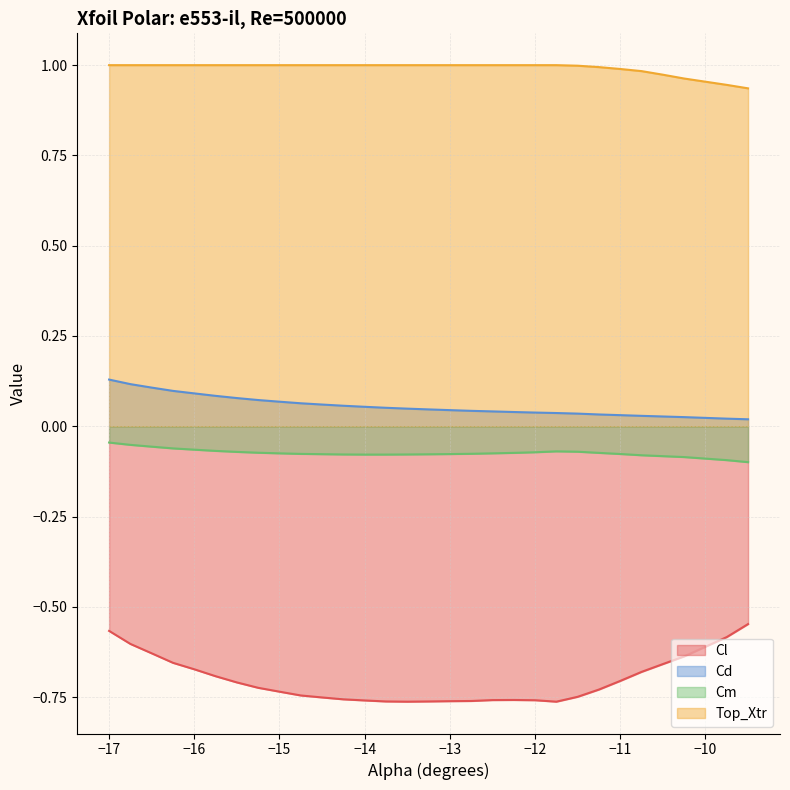

What is the spread (max minus min) of values at -15.25?

1.7